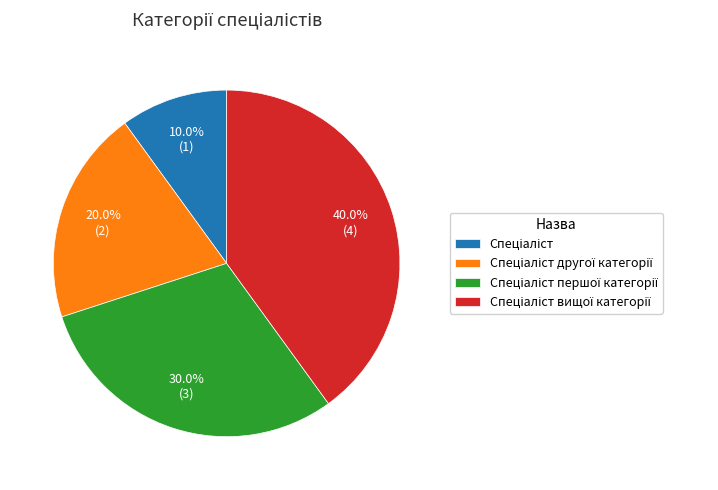

Does any single category account for the majority?

No